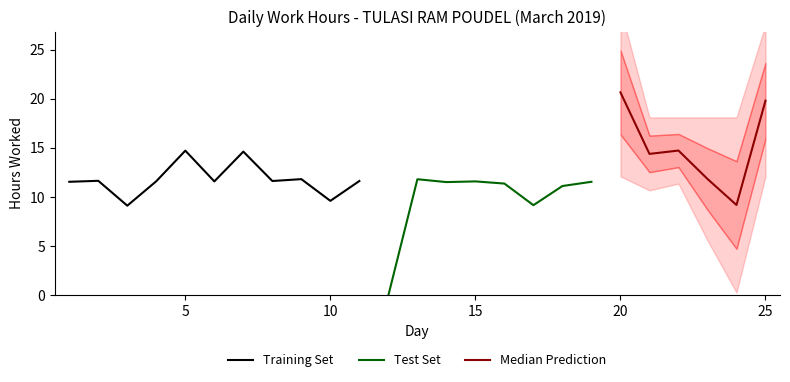

What is the change in value from 4 to 24?

-2.4